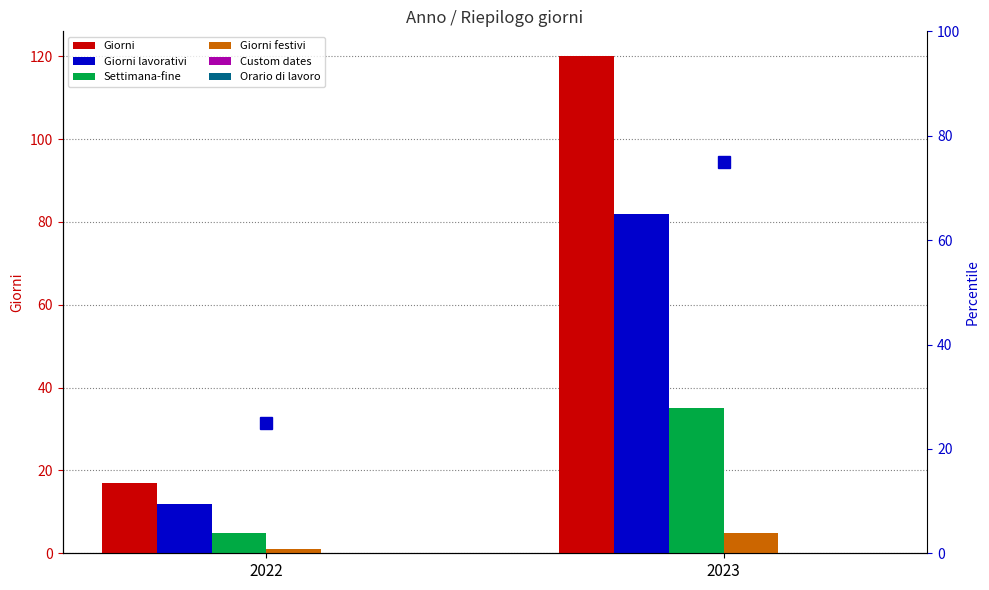

The value of Settimana-fine at 2022 is 9. True or false?

False